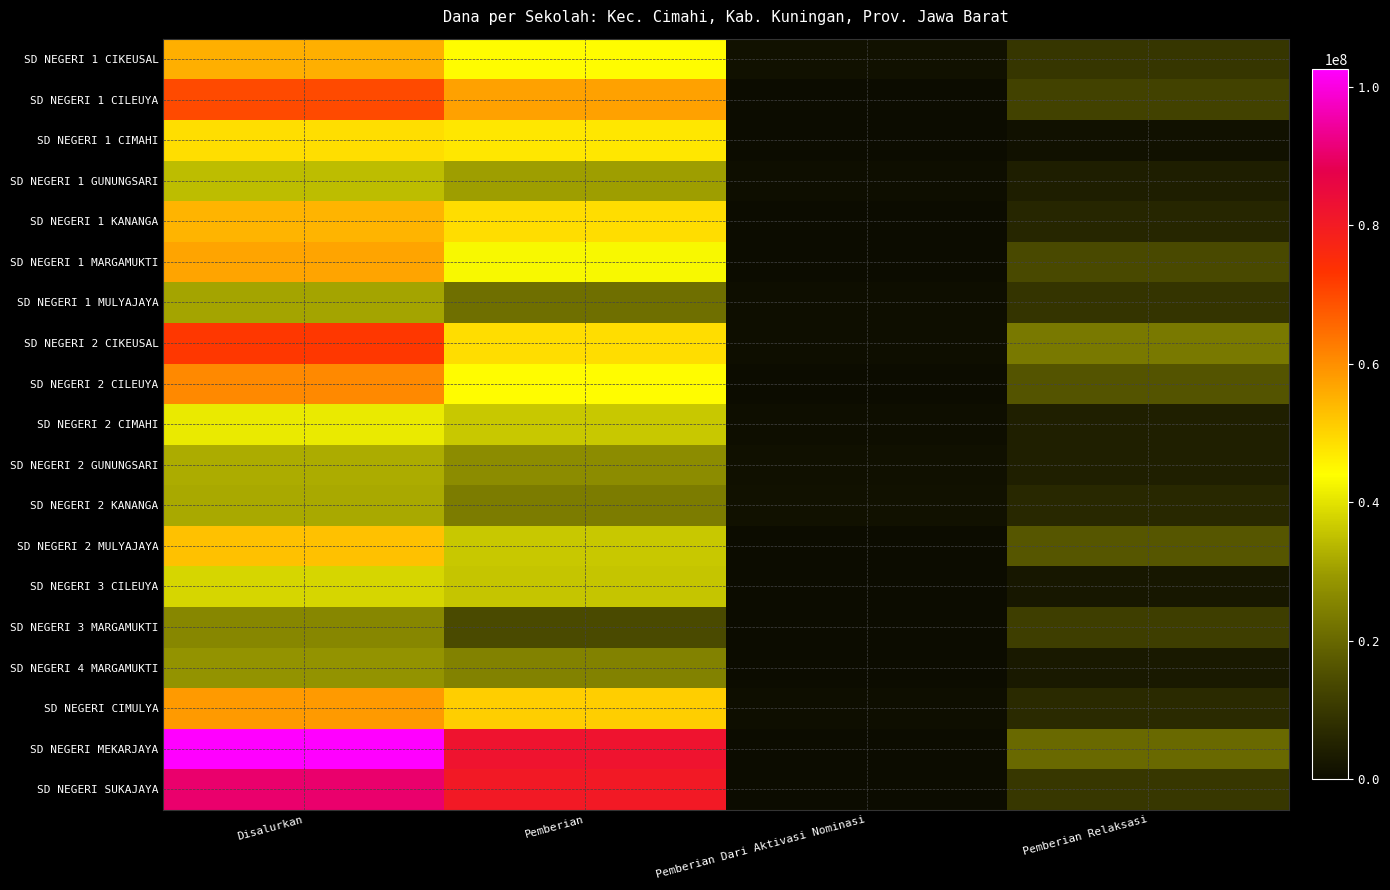

Reading left to right, transcribe all the data shown in this chart.

SD NEGERI 1 CIKEUSAL: Disalurkan=55350000	Pemberian=44325000	Pemberian Dari Aktivasi Nominasi=1350000	Pemberian Relaksasi=9675000
SD NEGERI 1 CILEUYA: Disalurkan=69750000	Pemberian=57375000	Pemberian Dari Aktivasi Nominasi=0	Pemberian Relaksasi=12375000
SD NEGERI 1 CIMAHI: Disalurkan=48600000	Pemberian=47475000	Pemberian Dari Aktivasi Nominasi=0	Pemberian Relaksasi=1125000
SD NEGERI 1 GUNUNGSARI: Disalurkan=34650000	Pemberian=30150000	Pemberian Dari Aktivasi Nominasi=450000	Pemberian Relaksasi=4050000
SD NEGERI 1 KANANGA: Disalurkan=54675000	Pemberian=48825000	Pemberian Dari Aktivasi Nominasi=0	Pemberian Relaksasi=5850000
SD NEGERI 1 MARGAMUKTI: Disalurkan=56925000	Pemberian=42975000	Pemberian Dari Aktivasi Nominasi=0	Pemberian Relaksasi=13950000
SD NEGERI 1 MULYAJAYA: Disalurkan=31050000	Pemberian=21375000	Pemberian Dari Aktivasi Nominasi=450000	Pemberian Relaksasi=9225000
SD NEGERI 2 CIKEUSAL: Disalurkan=72675000	Pemberian=48825000	Pemberian Dari Aktivasi Nominasi=450000	Pemberian Relaksasi=23400000
SD NEGERI 2 CILEUYA: Disalurkan=60750000	Pemberian=44325000	Pemberian Dari Aktivasi Nominasi=0	Pemberian Relaksasi=16425000
SD NEGERI 2 CIMAHI: Disalurkan=40950000	Pemberian=36225000	Pemberian Dari Aktivasi Nominasi=450000	Pemberian Relaksasi=4275000
SD NEGERI 2 GUNUNGSARI: Disalurkan=32175000	Pemberian=27000000	Pemberian Dari Aktivasi Nominasi=900000	Pemberian Relaksasi=4275000
SD NEGERI 2 KANANGA: Disalurkan=31725000	Pemberian=23850000	Pemberian Dari Aktivasi Nominasi=1350000	Pemberian Relaksasi=6525000
SD NEGERI 2 MULYAJAYA: Disalurkan=52875000	Pemberian=36225000	Pemberian Dari Aktivasi Nominasi=0	Pemberian Relaksasi=16650000
SD NEGERI 3 CILEUYA: Disalurkan=38250000	Pemberian=35775000	Pemberian Dari Aktivasi Nominasi=0	Pemberian Relaksasi=2475000
SD NEGERI 3 MARGAMUKTI: Disalurkan=25875000	Pemberian=14400000	Pemberian Dari Aktivasi Nominasi=0	Pemberian Relaksasi=11475000
SD NEGERI 4 MARGAMUKTI: Disalurkan=28350000	Pemberian=25200000	Pemberian Dari Aktivasi Nominasi=0	Pemberian Relaksasi=3150000
SD NEGERI CIMULYA: Disalurkan=58500000	Pemberian=51075000	Pemberian Dari Aktivasi Nominasi=450000	Pemberian Relaksasi=6975000
SD NEGERI MEKARJAYA: Disalurkan=102600000	Pemberian=82350000	Pemberian Dari Aktivasi Nominasi=0	Pemberian Relaksasi=20250000
SD NEGERI SUKAJAYA: Disalurkan=90450000	Pemberian=80550000	Pemberian Dari Aktivasi Nominasi=0	Pemberian Relaksasi=9900000